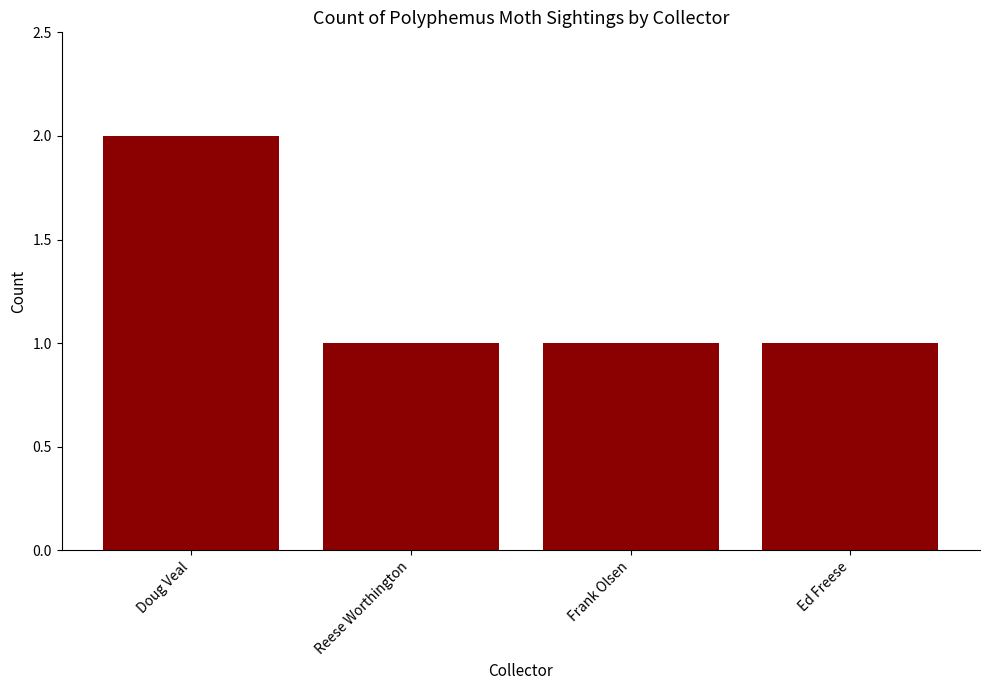

True or false: the data shows 3 at Doug Veal.

False